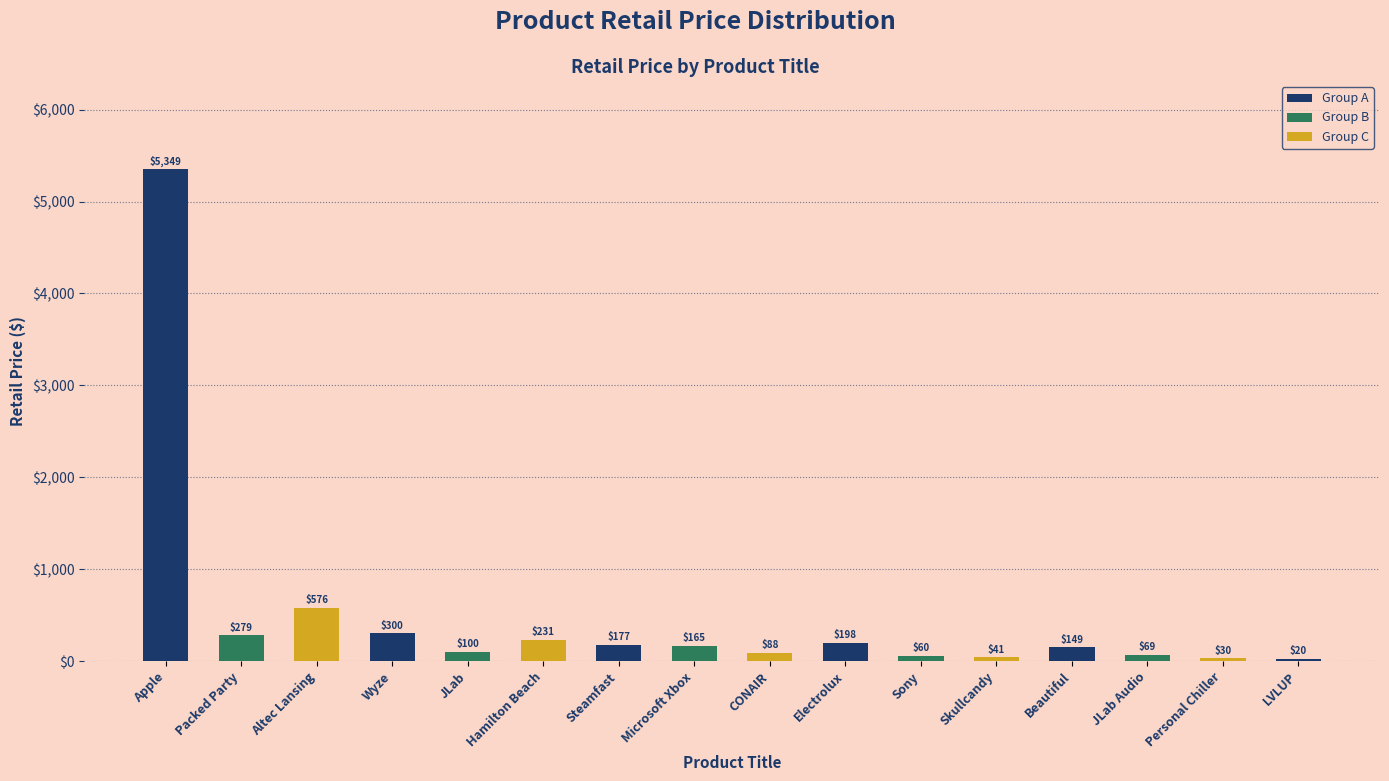

List the labels in order of value, largest first.

Apple, Altec Lansing, Wyze, Packed Party, Hamilton Beach, Electrolux, Steamfast, Microsoft Xbox, Beautiful, JLab, CONAIR, JLab Audio, Sony, Skullcandy, Personal Chiller, LVLUP